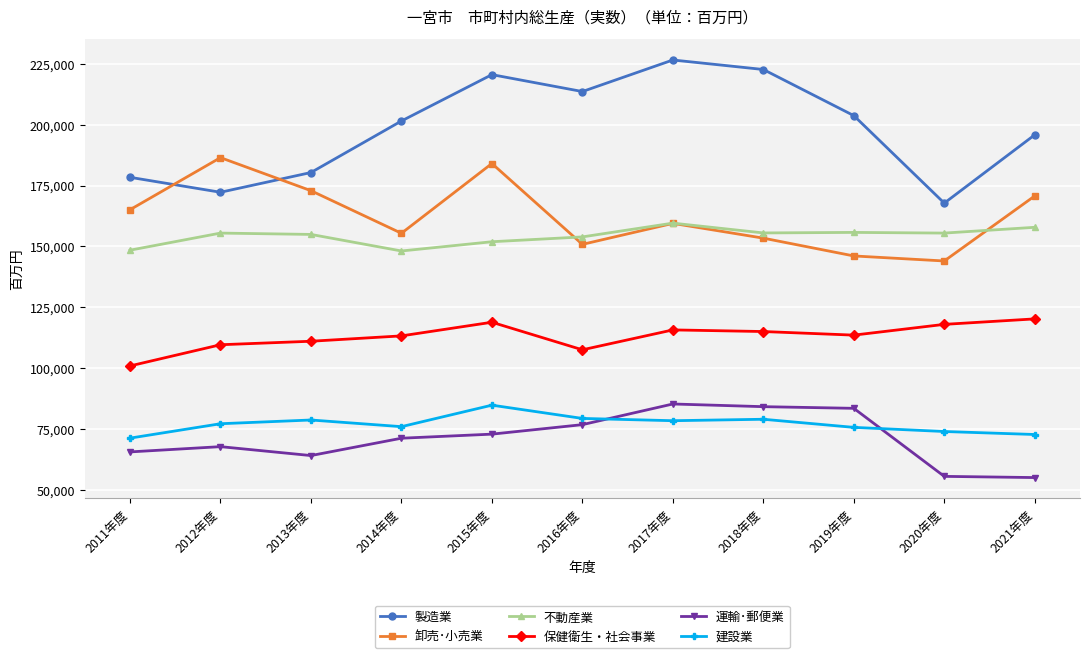

What is the sum of the 建設業 values at 2017年度 and 2014年度?

154313